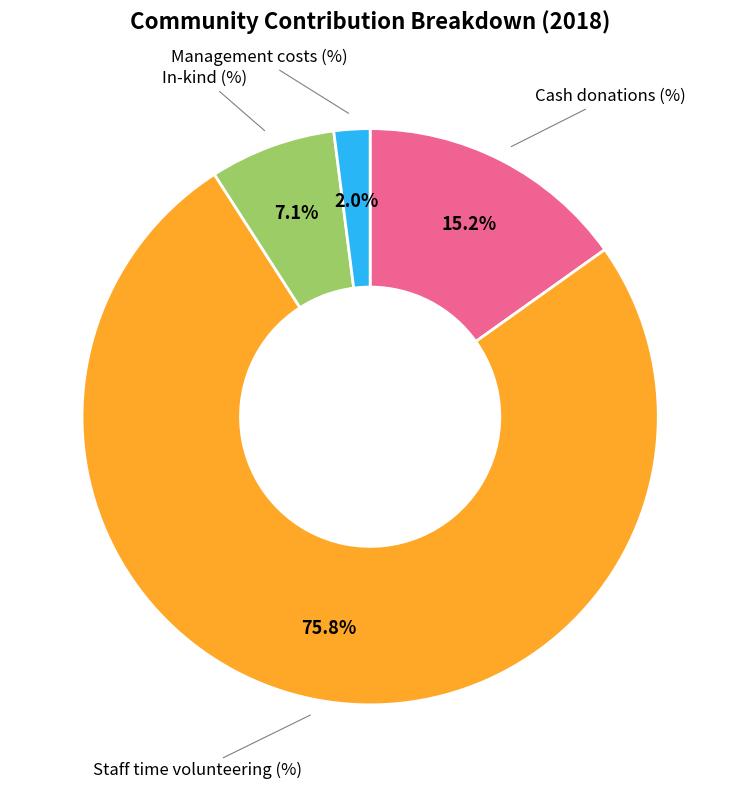

Which slice represents more than half of the pie?

Staff time volunteering (%)